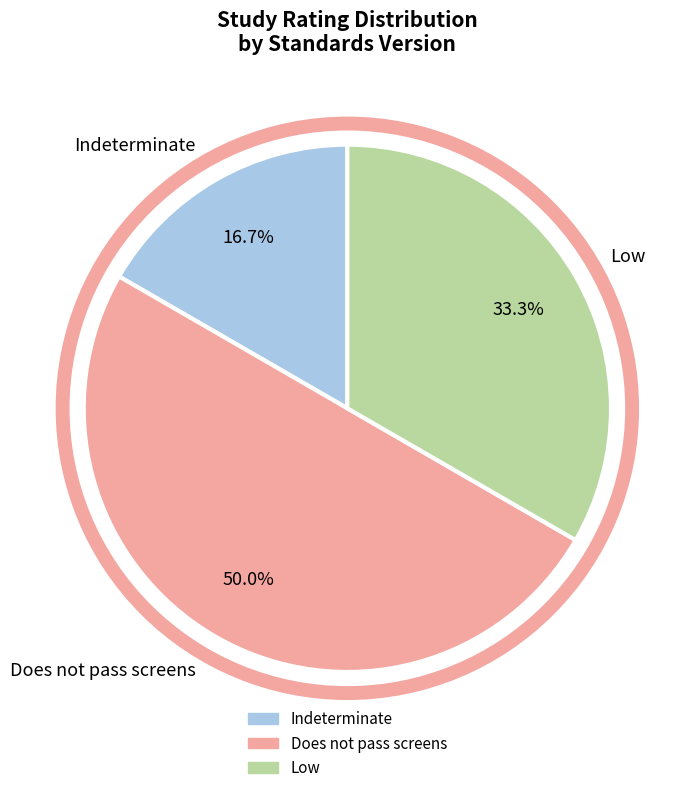

What percentage do Does not pass screens and Low together represent?

83.3%